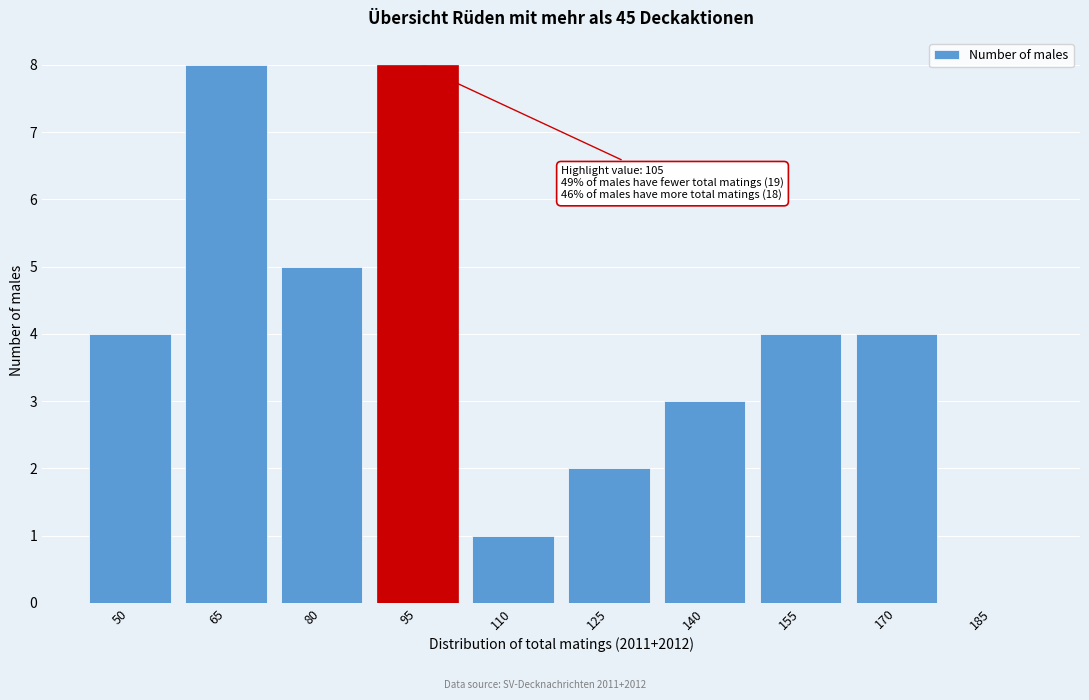

Reading left to right, extract all data points from this chart.

50=4	65=8	80=5	95=8	110=1	125=2	140=3	155=4	170=4	185=0